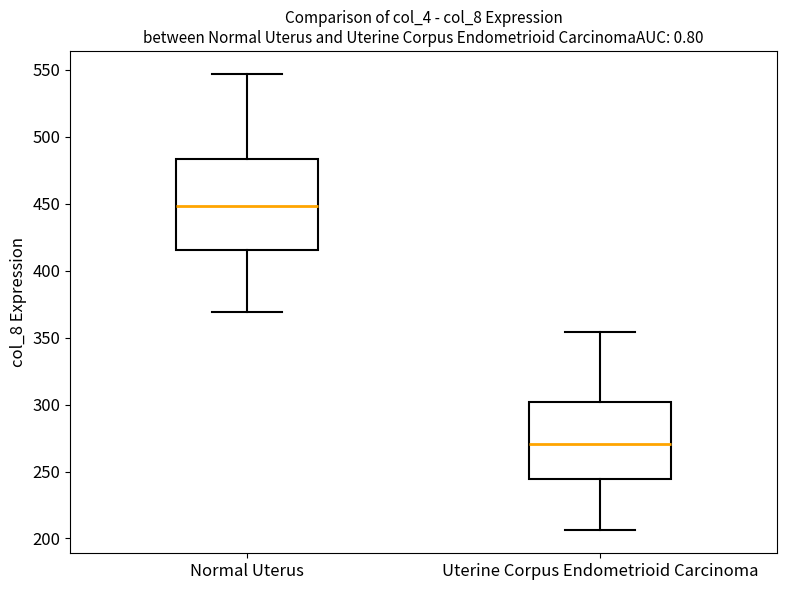

Comparing the boxes themselves (not the whiskers), which one is the tallest?

Normal Uterus